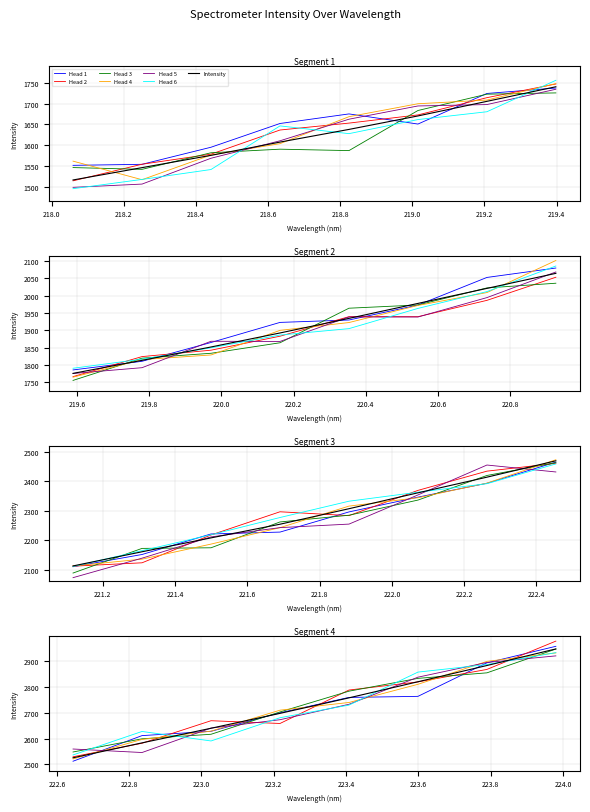

What is the value of the 27th point from the left?

2640.2